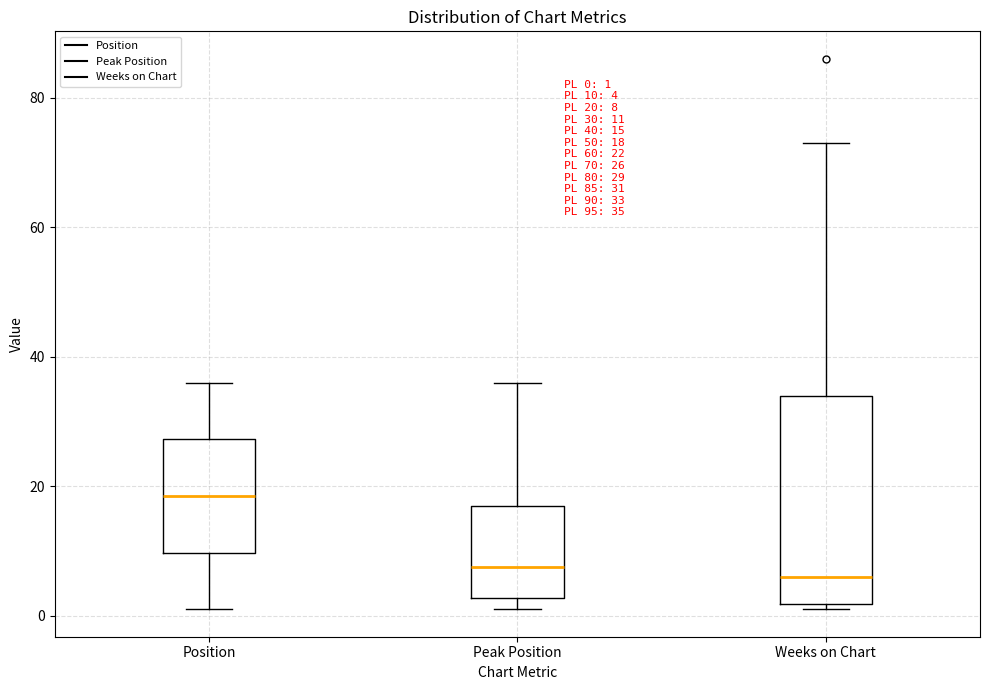

Comparing the boxes themselves (not the whiskers), which one is the tallest?

Weeks on Chart